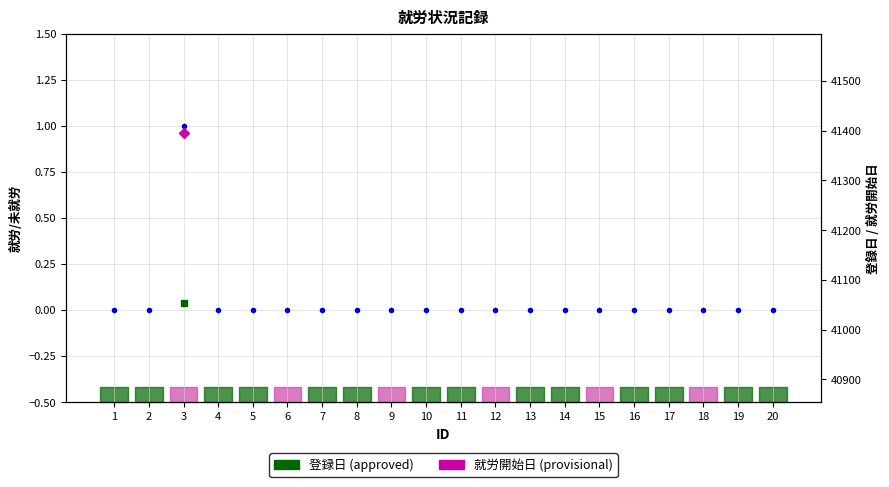

How many values are above zero?

1